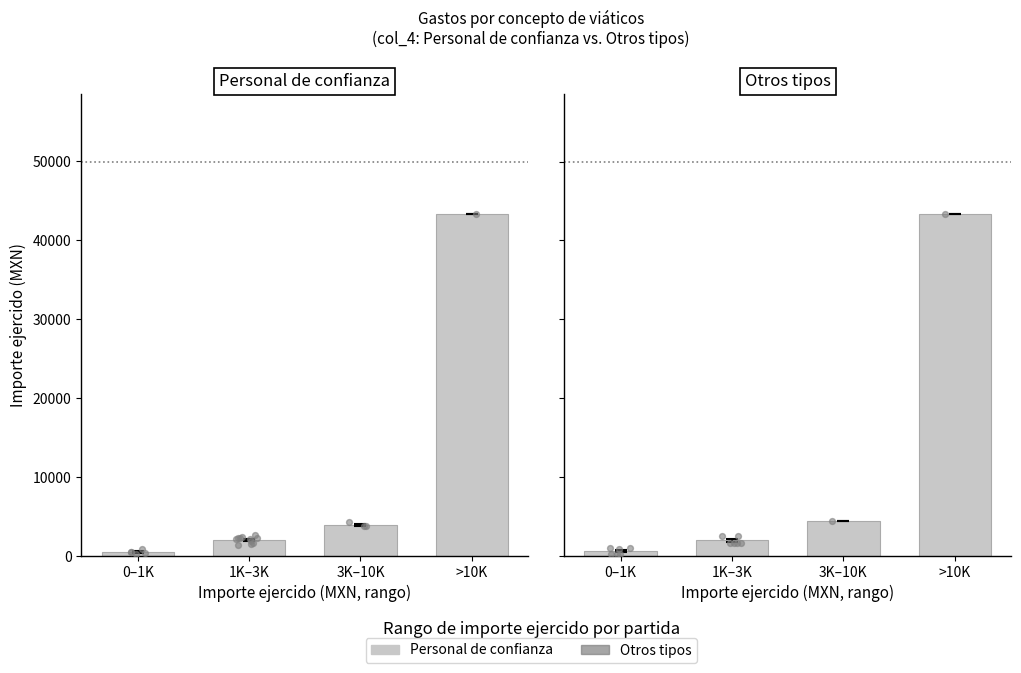

Which series has the largest Y range (max minus min)?

Personal de confianza